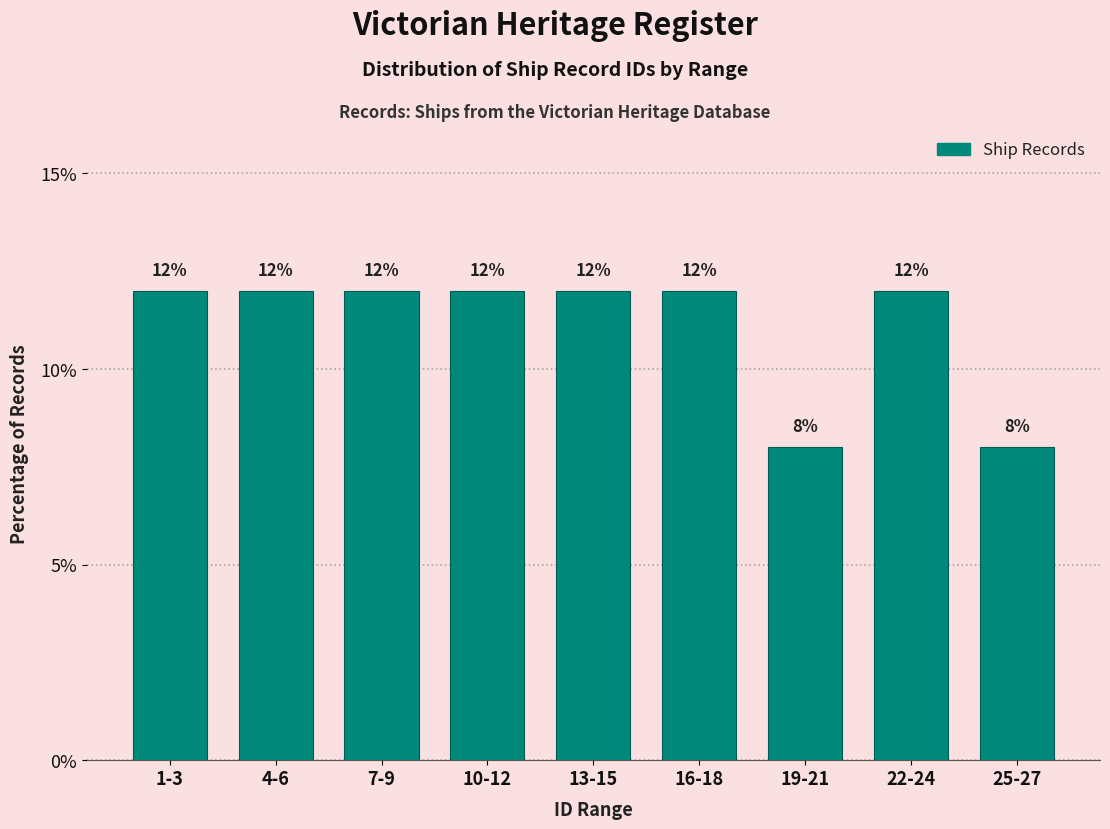

Reading left to right, transcribe all the data shown in this chart.

1-3=12	4-6=12	7-9=12	10-12=12	13-15=12	16-18=12	19-21=8	22-24=12	25-27=8